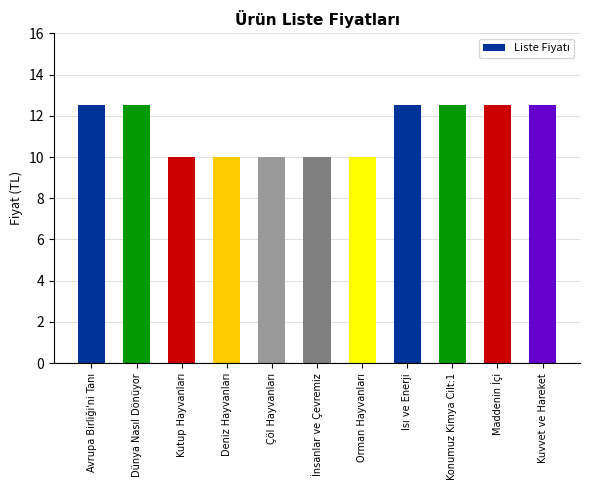

Approximately how many times larger is the value at Kuvvet ve Hareket compared to Konumuz Kimya Cilt:1?

1.0